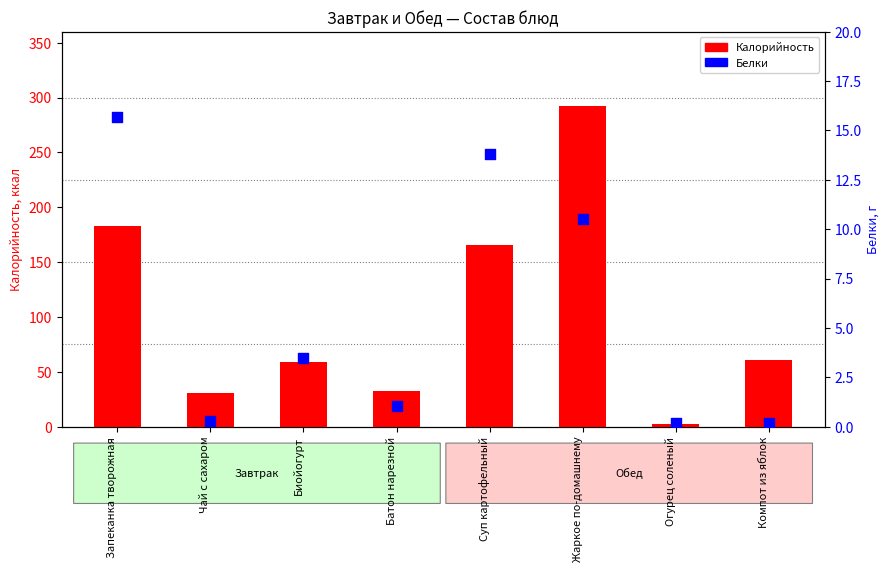

Which series has the widest spread of Y values?

Калорийность